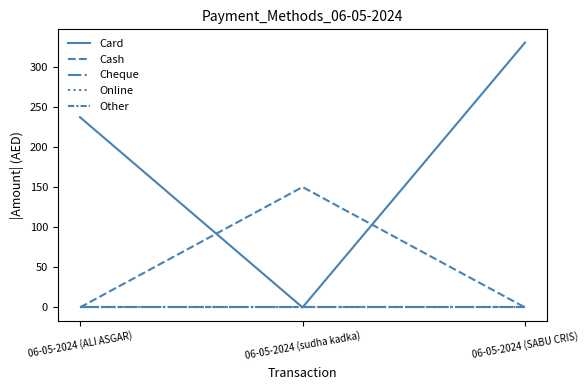

Is this an area chart (filled region under the line)?

No